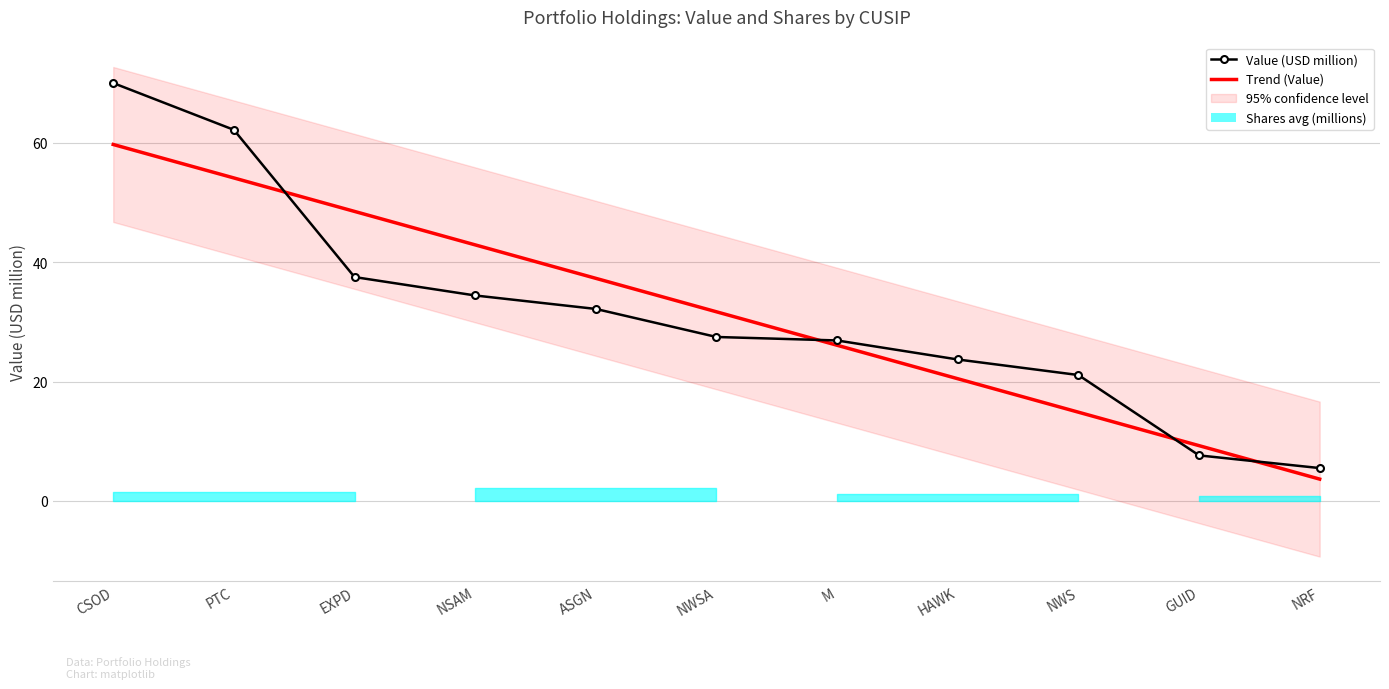

How many lines are shown in the chart?

2